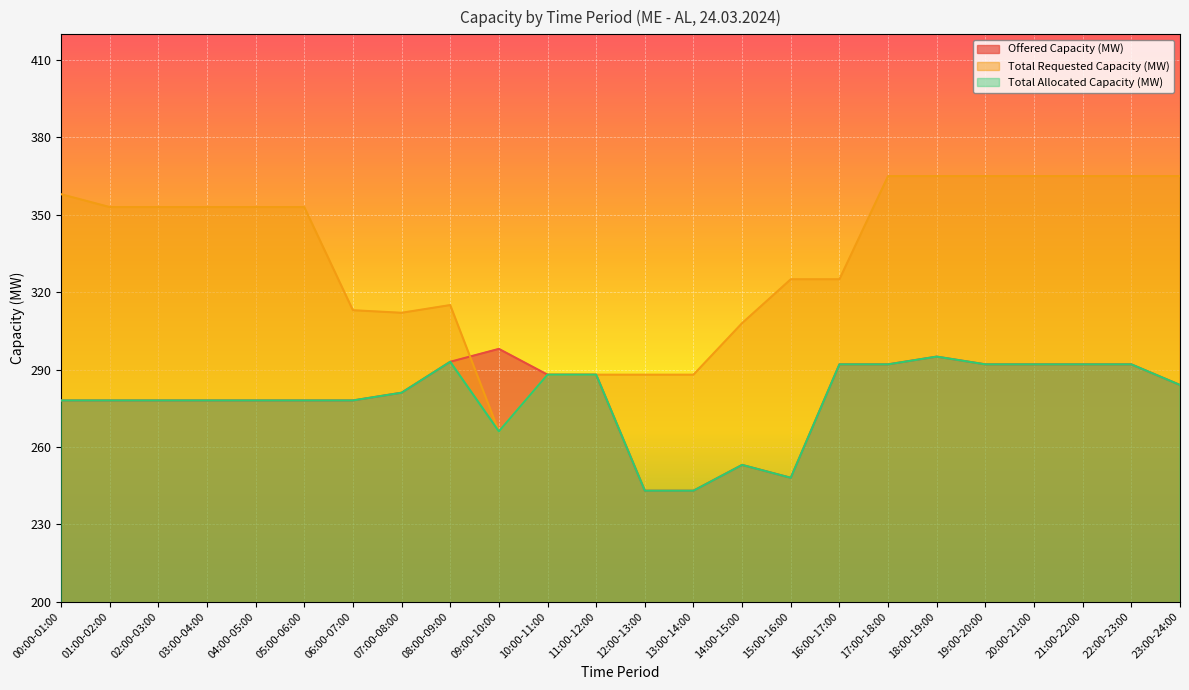

Reading right to left, extract all data points from this chart.

Offered Capacity (MW): 284	292	292	292	292	295	292	292	248	253	243	243	288	288	298	293	281	278	278	278	278	278	278	278
Total Requested Capacity (MW): 365	365	365	365	365	365	365	325	325	308	288	288	288	288	266	315	312	313	353	353	353	353	353	358
Total Allocated Capacity (MW): 284	292	292	292	292	295	292	292	248	253	243	243	288	288	266	293	281	278	278	278	278	278	278	278